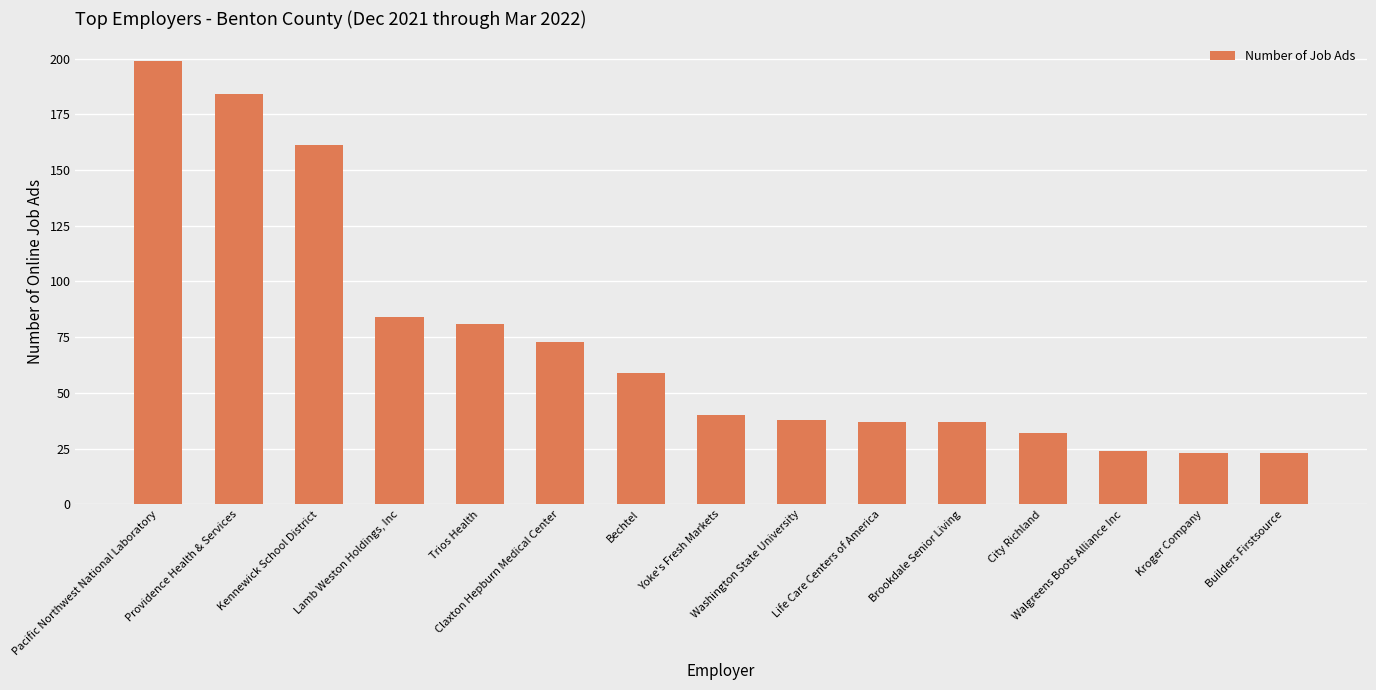

What is the smallest value displayed?

23